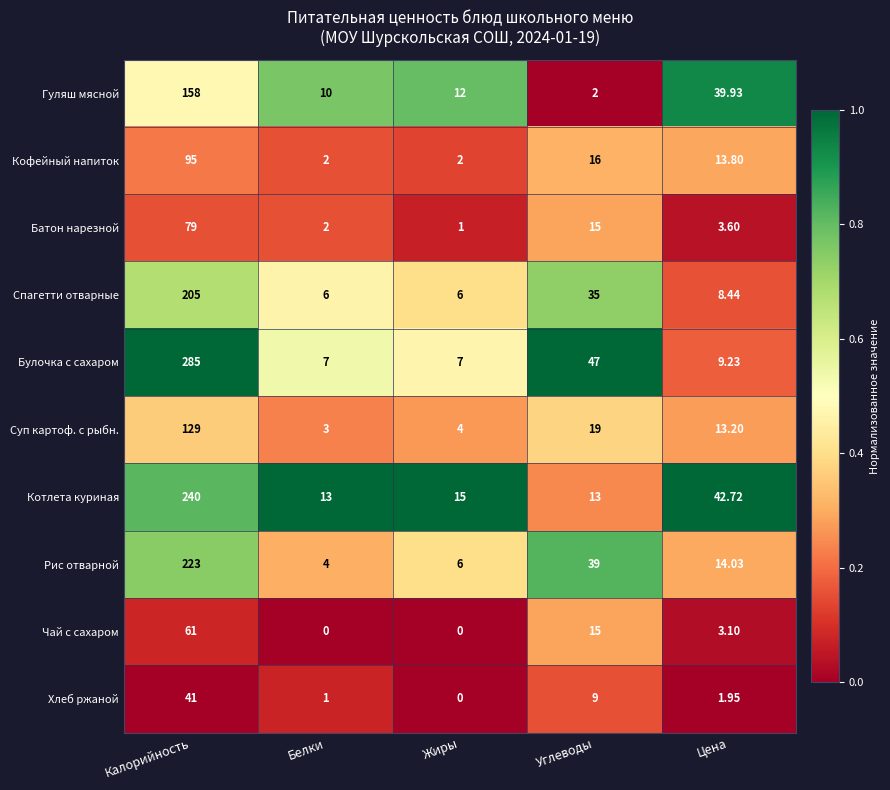

Which series has the largest total across all categories?

Булочка с сахаром